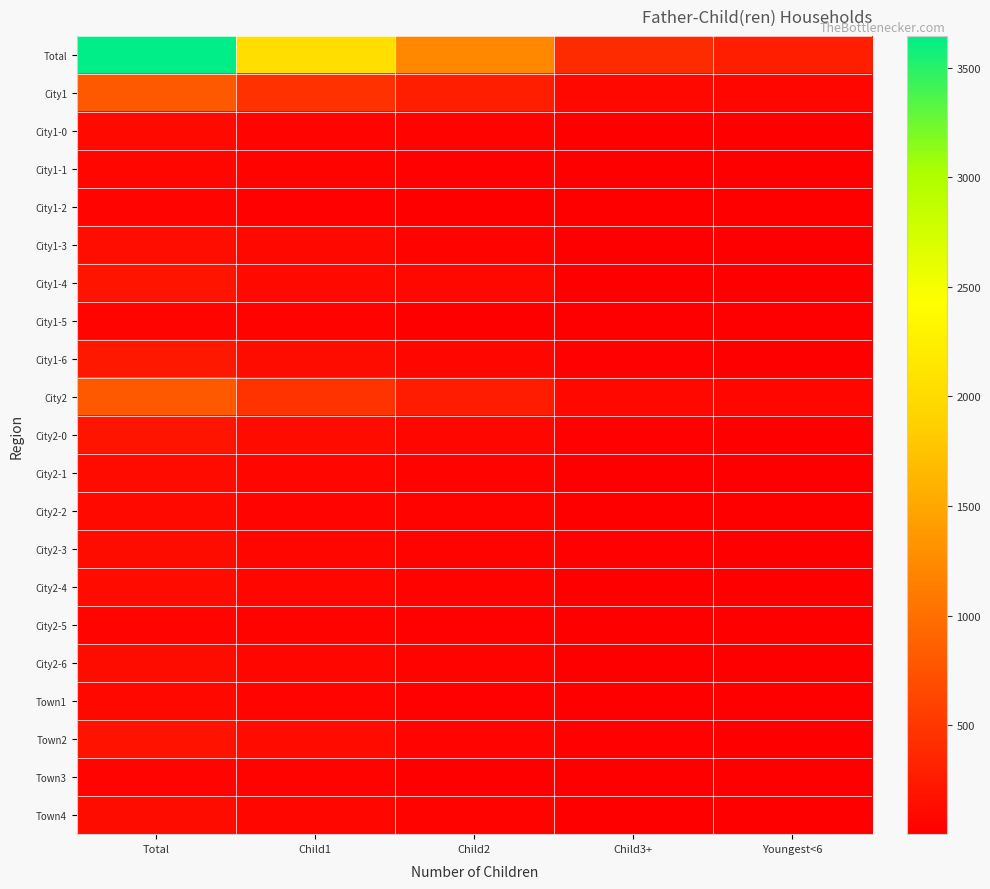

What is the maximum value shown in the chart?

3646